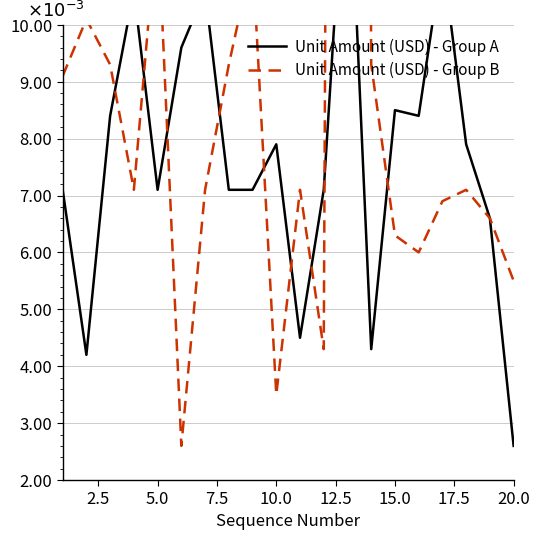

True or false: Unit Amount (USD) - Group B has a value of 0.0 at 0.0.

False